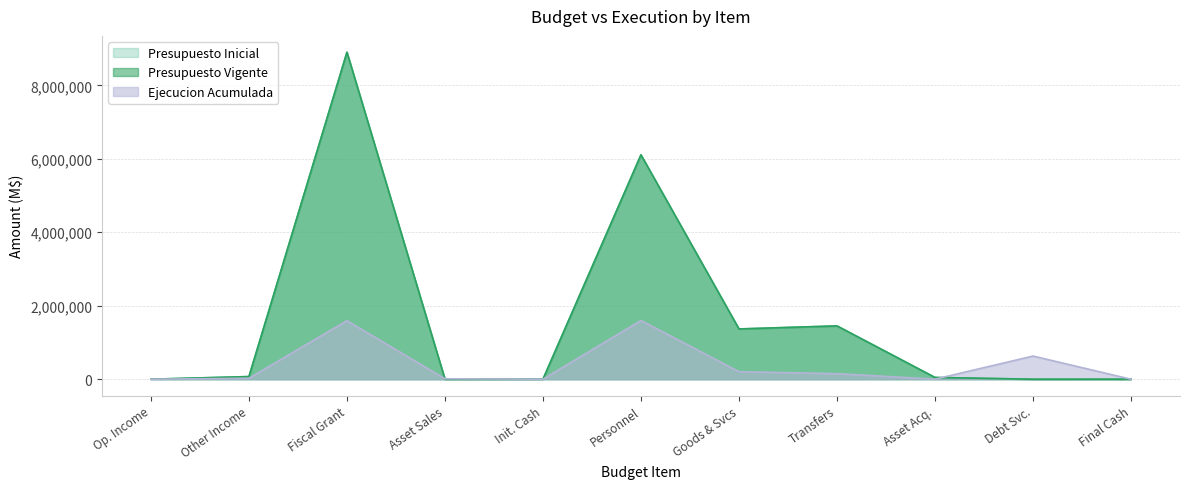

True or false: Ejecucion Acumulada has more than 0 points higher than both neighbors.

True